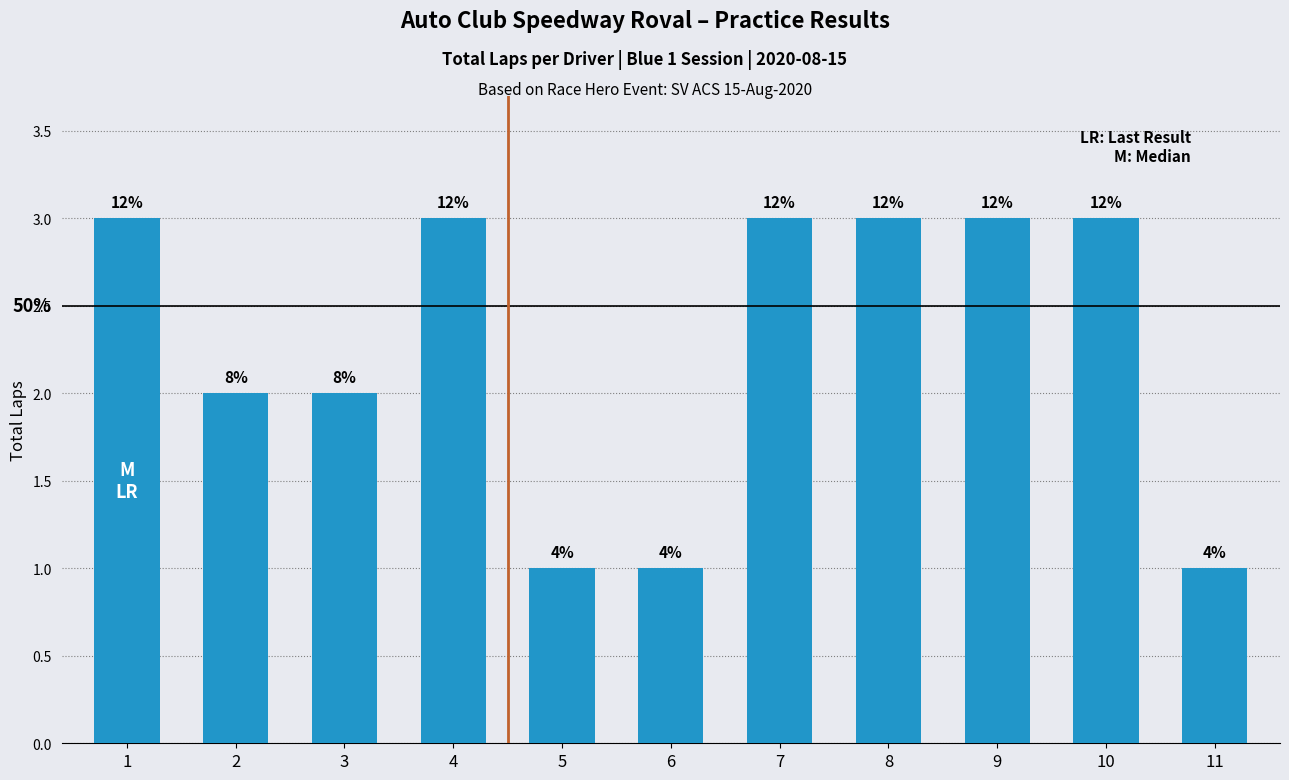

How many bars are there in total?

11